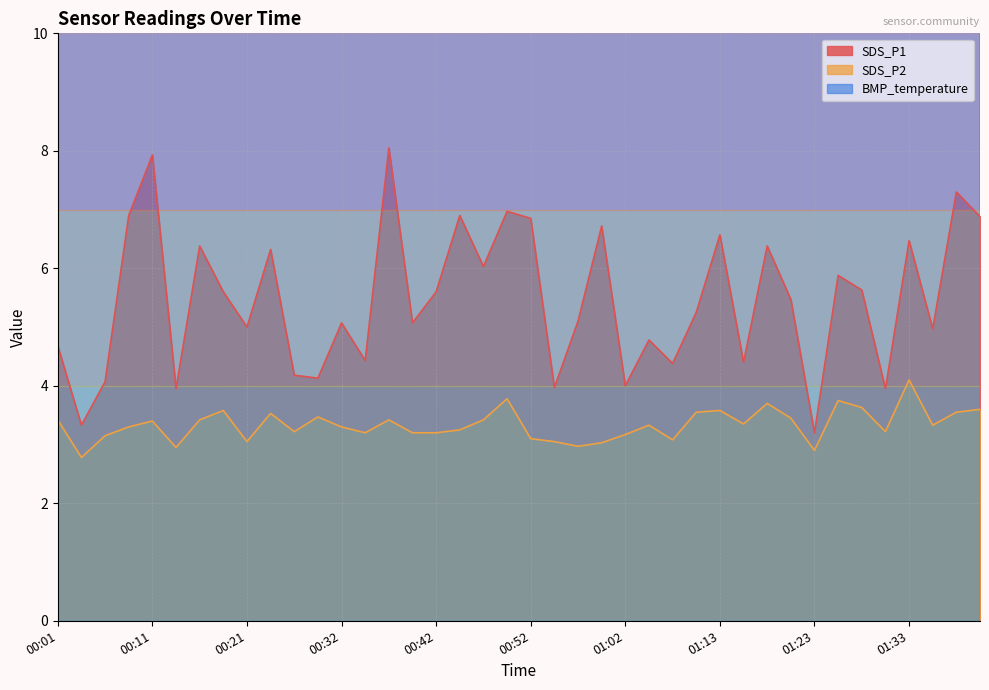

Which category has the lowest value in the SDS_P2 series?

00:03